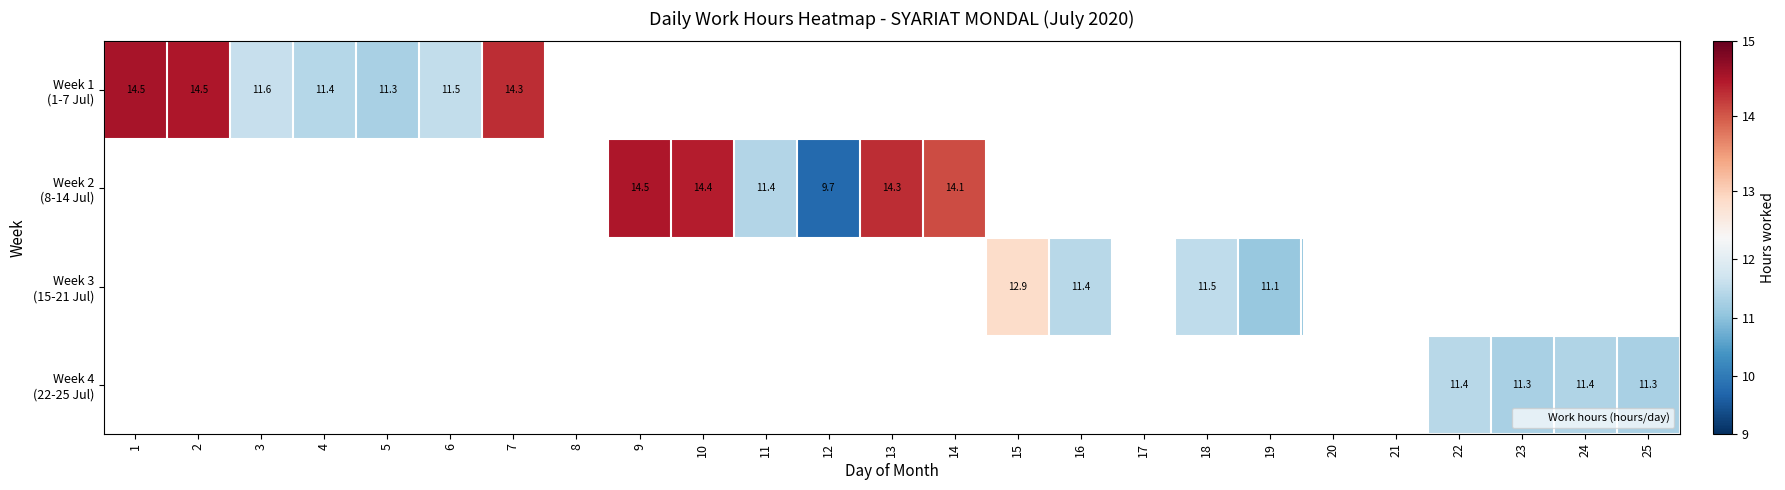

Which series has the widest spread of values?

Week 1 (1-7 Jul)